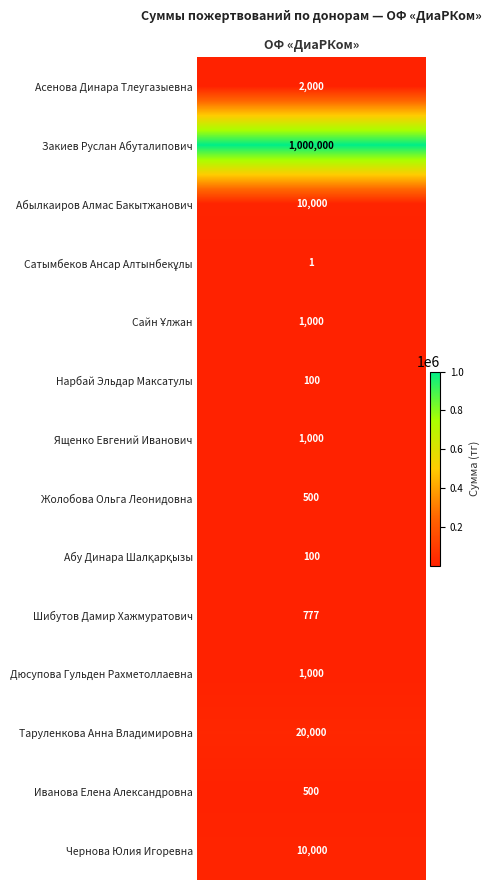

How many values are below 1000?

6